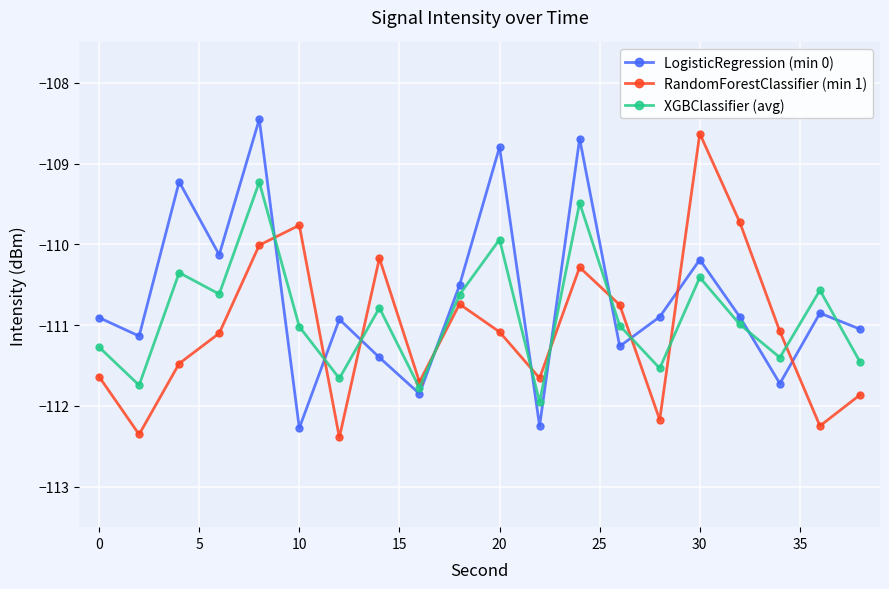

What is the minimum value shown in the chart?

-112.4